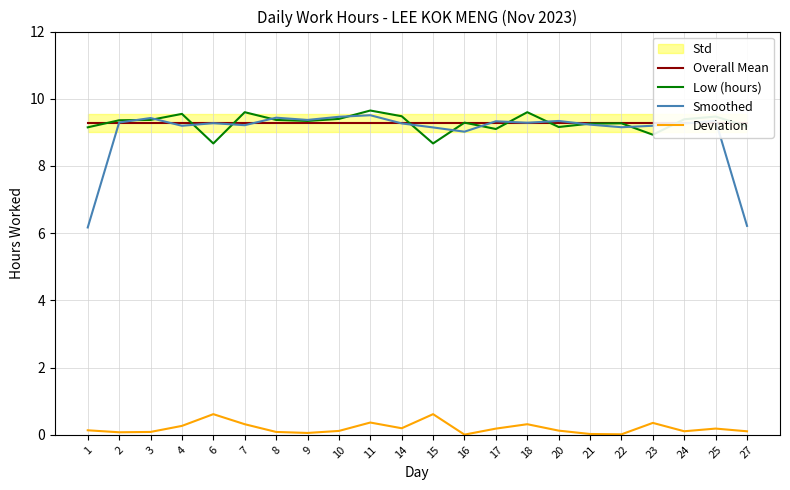

Read the Smoothed value at 3.

9.4